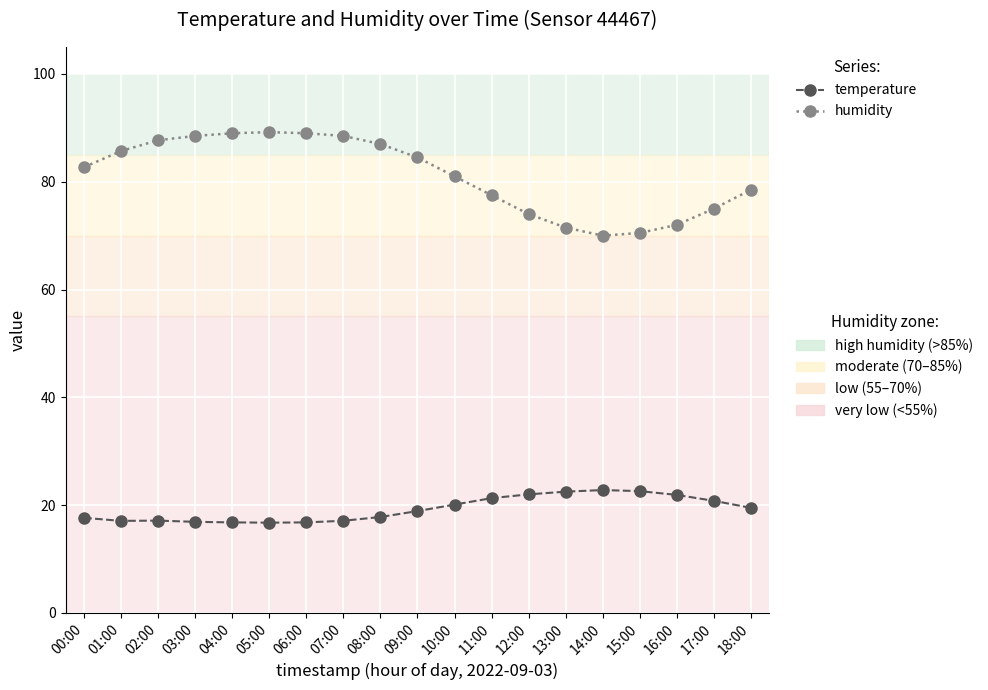

What is the total value across all series at 17:00?

95.8